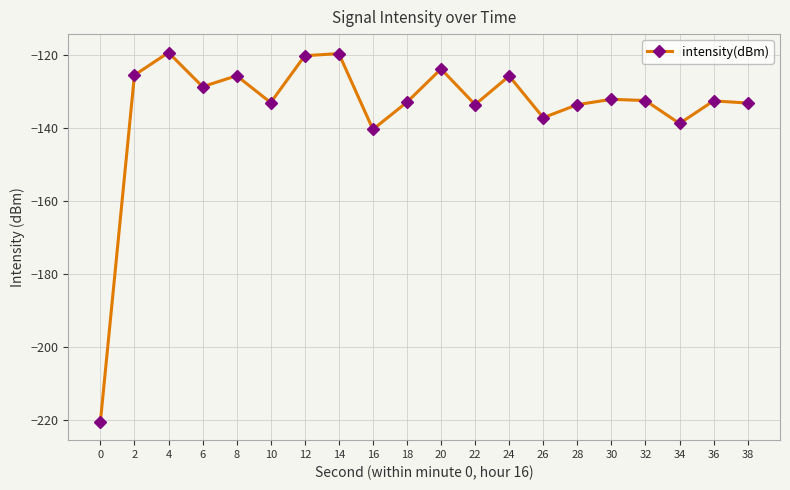

At which category does the data reach its first local valley?

6